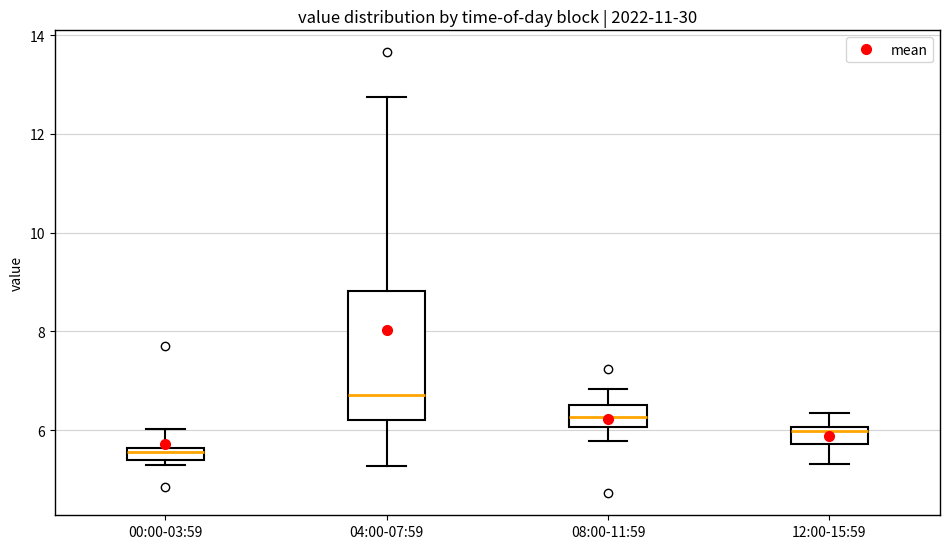

Where does the lower whisker of the box for 04:00-07:59 end on the y-axis? The values are not printed on the chart, so give them approximately, as read against the axis.

5.2